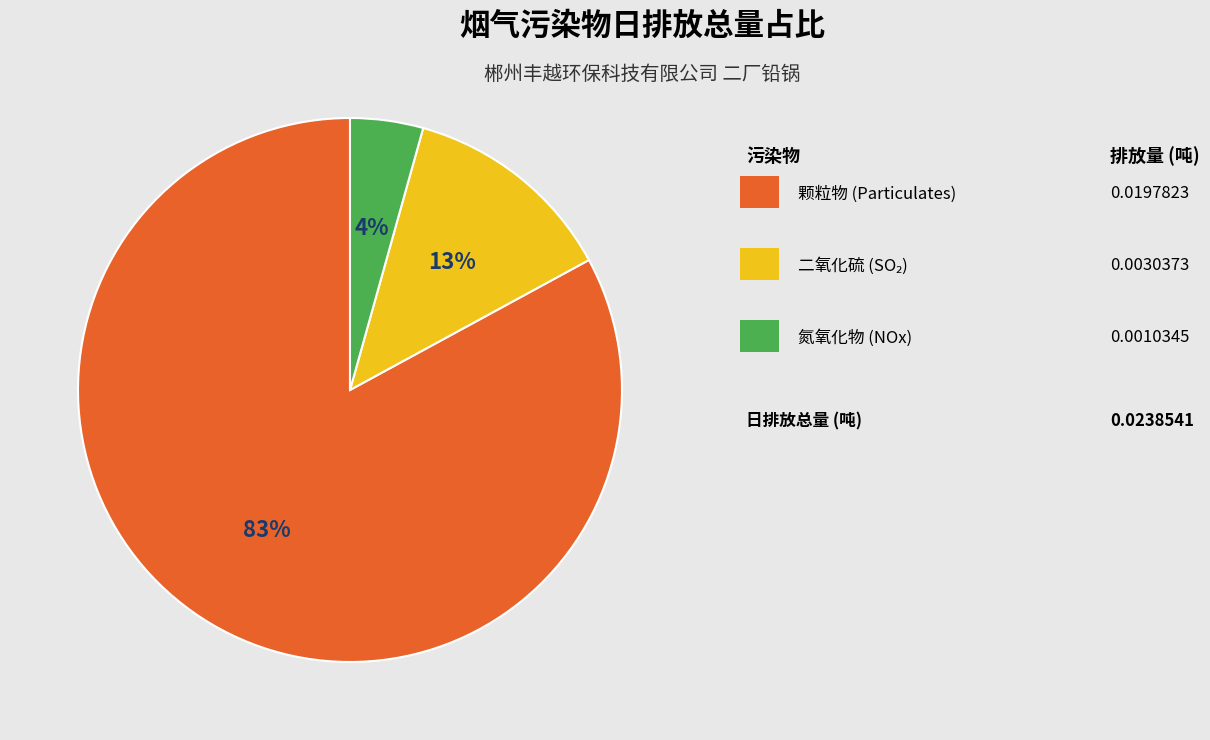

To the nearest percent, what is the difference between the largest and smallest slice percentages?

79%